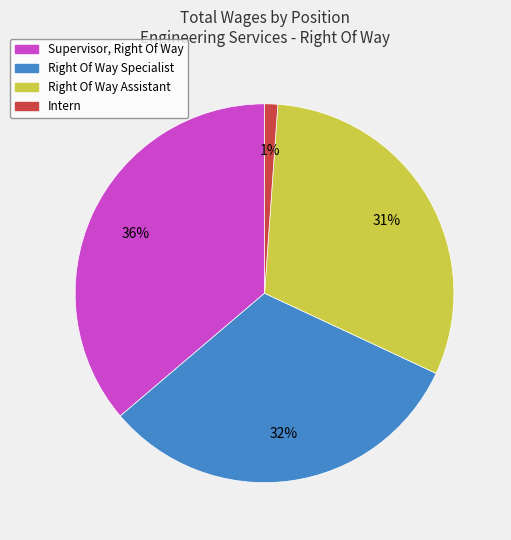

To the nearest percent, what is the average slice percentage?

25%